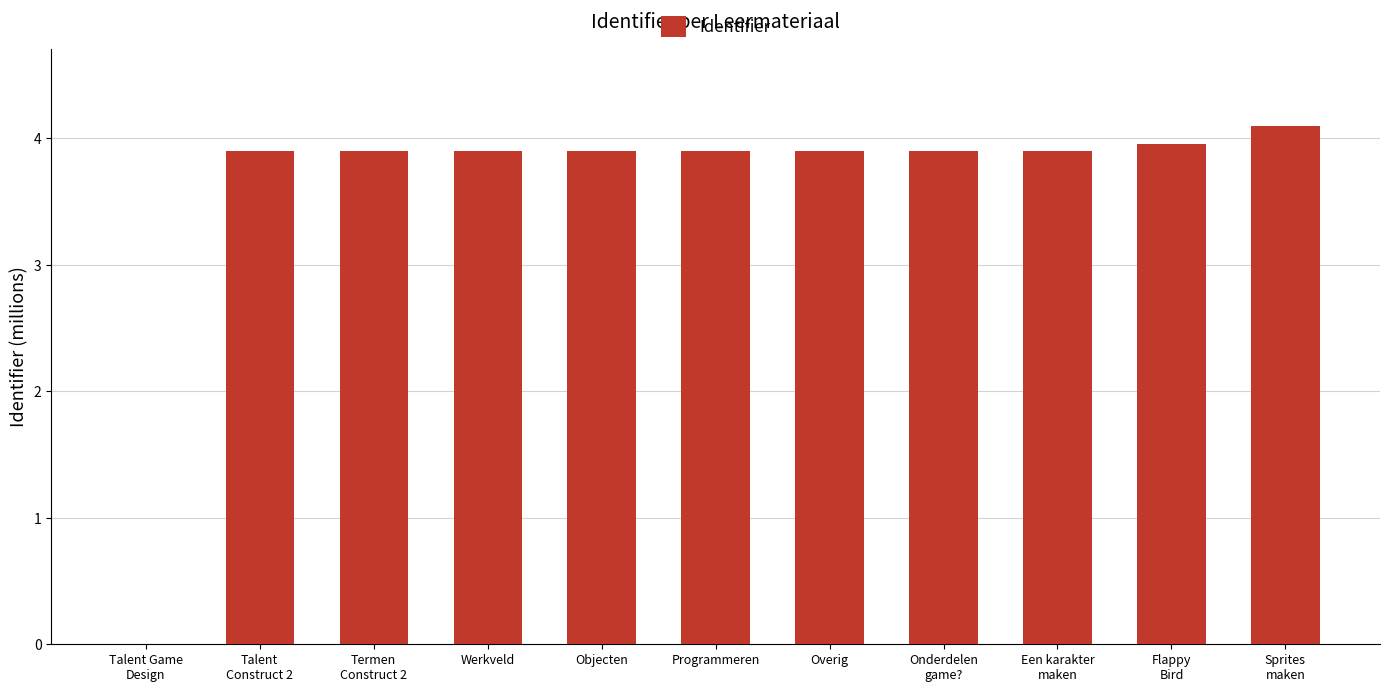

True or false: the data shows 1.5 at Werkveld.

False